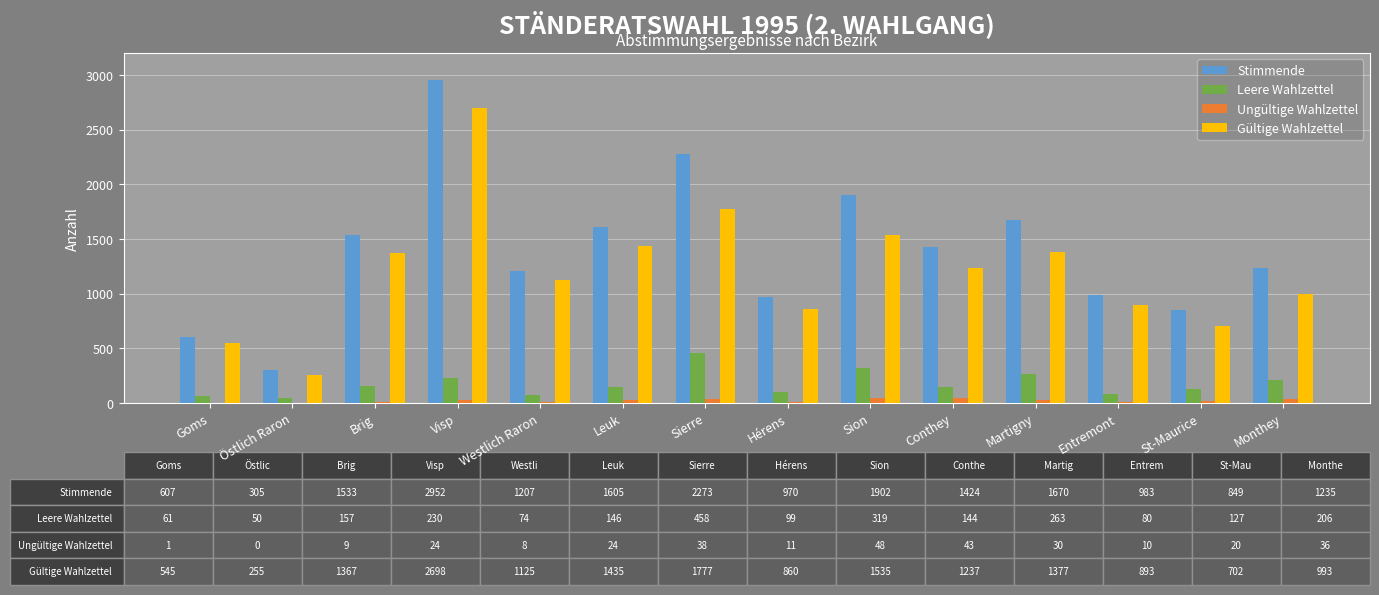

What is the sum of all Gültige Wahlzettel values?

16799